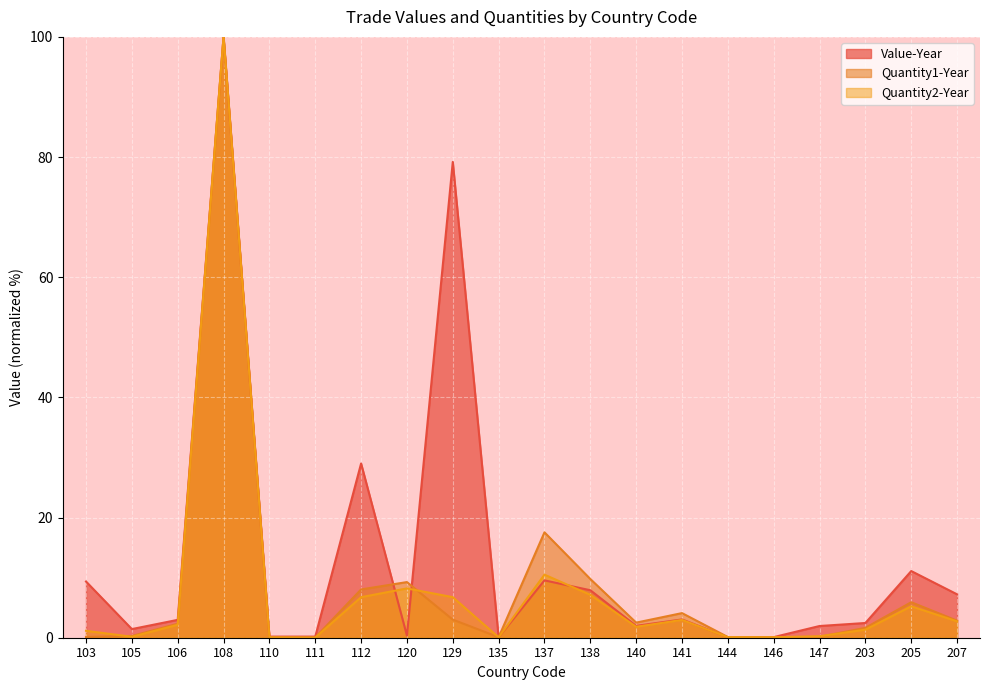

What is the highest value of the Value-Year series?

100.0